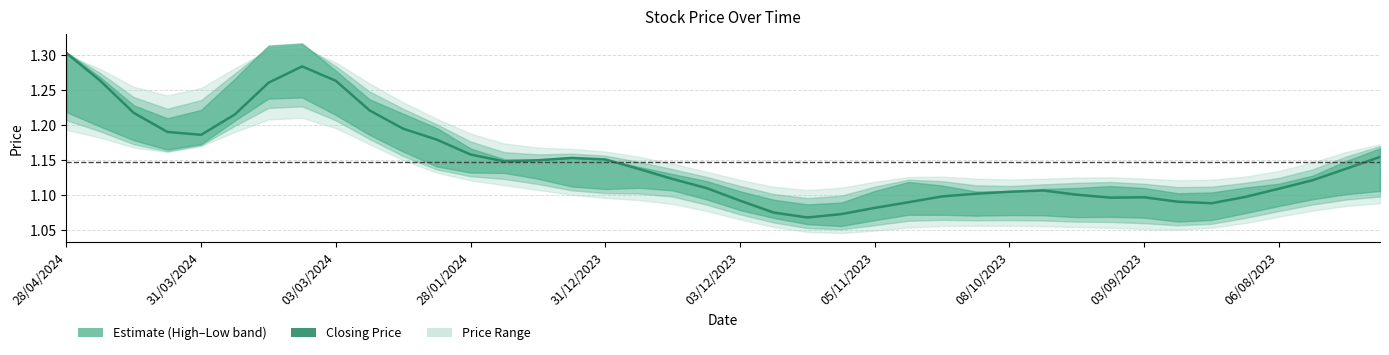

At which category does the chart reach its minimum across all series?

12/11/2023